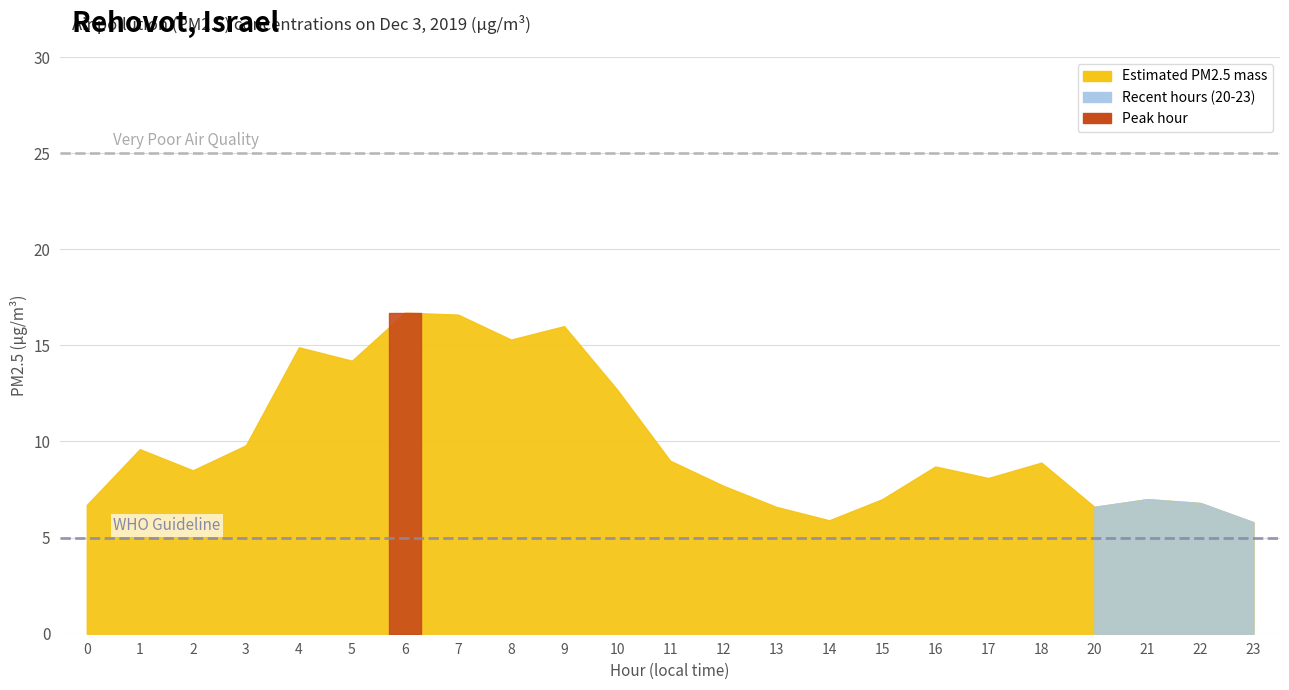

What is the sum of all values?

229.1